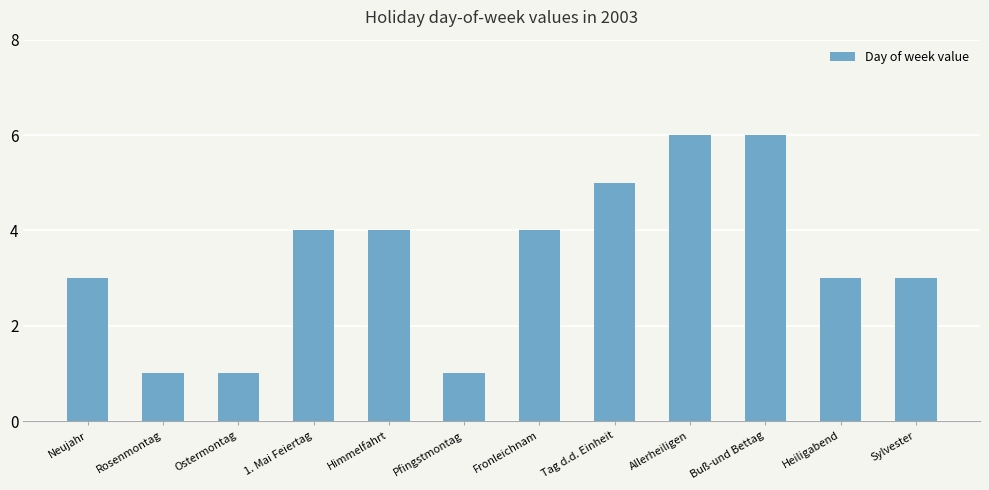

What is the approximate value at Buß-und Bettag?

6